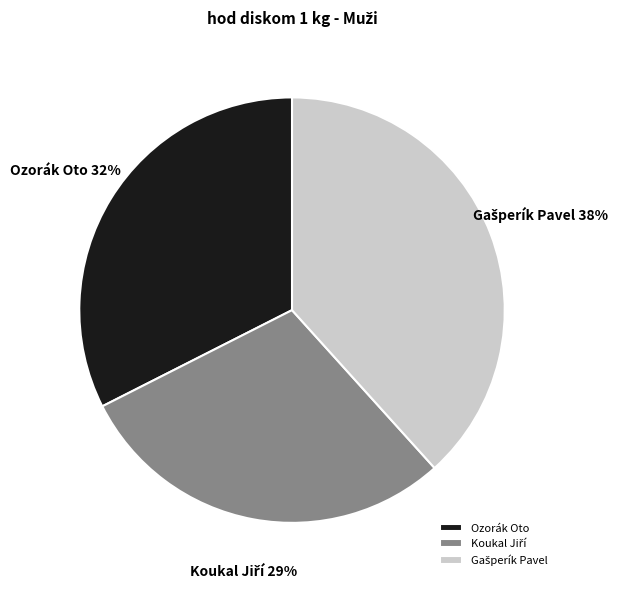

To the nearest percent, what is the difference between the largest and smallest slice percentages?

9%